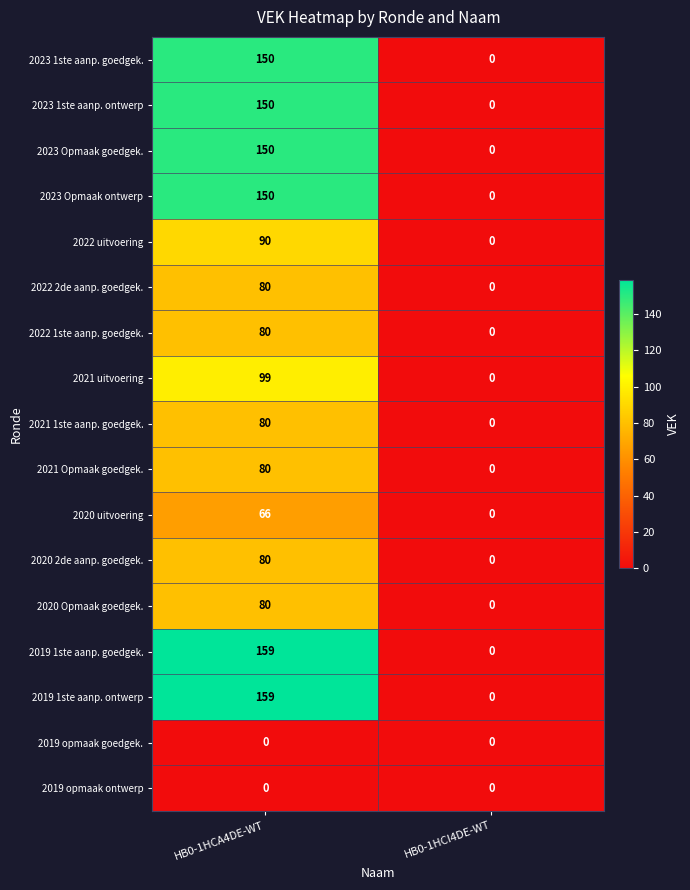

The 2021 1ste aanp. goedgek. series shows 0 at HB0-1HCI4DE-WT. True or false?

True